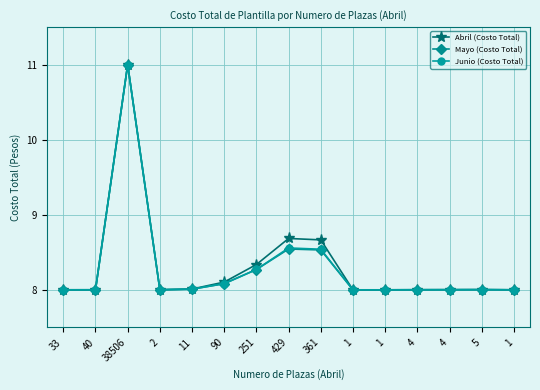

What is the label of the 11th point from the left?

1